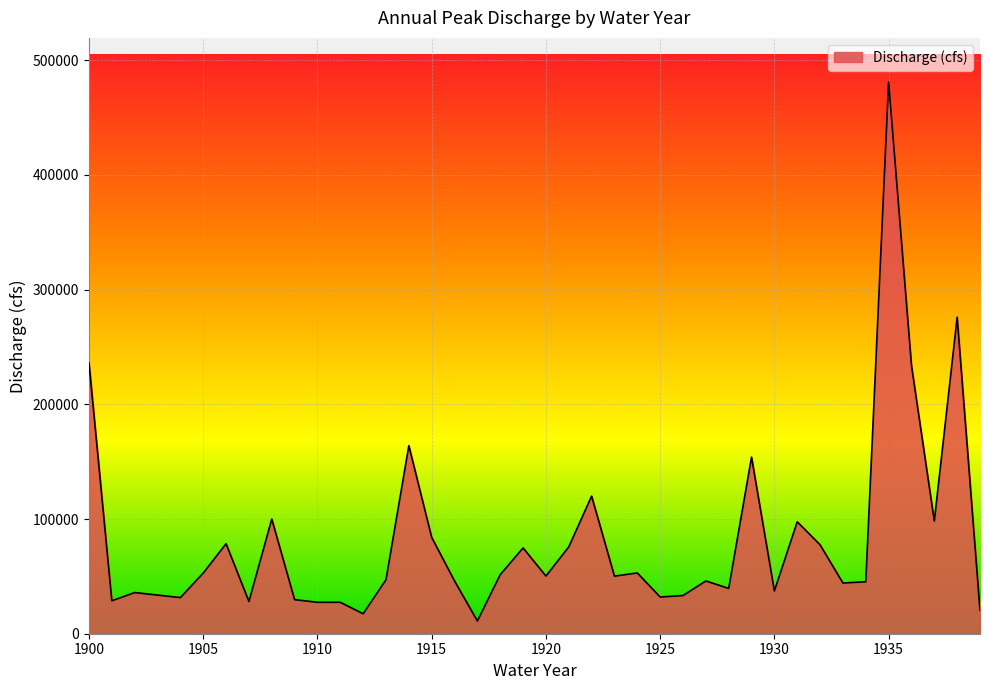

What is the difference between the maximum and minimum values?

469900